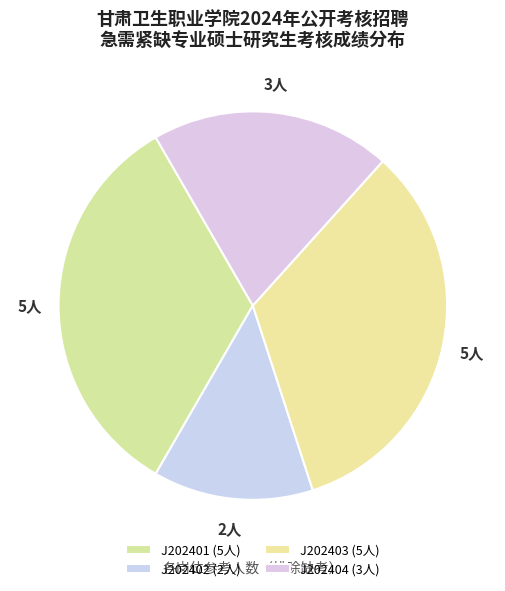

How many slices are in this pie chart?

4